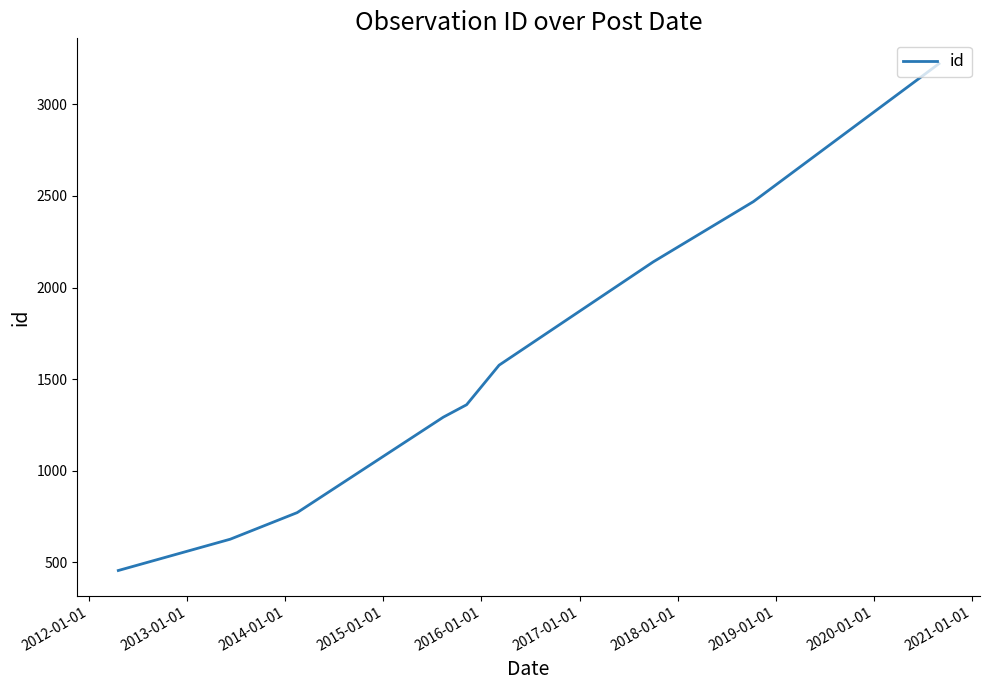

What is the difference between the second highest and second lowest values?

1843